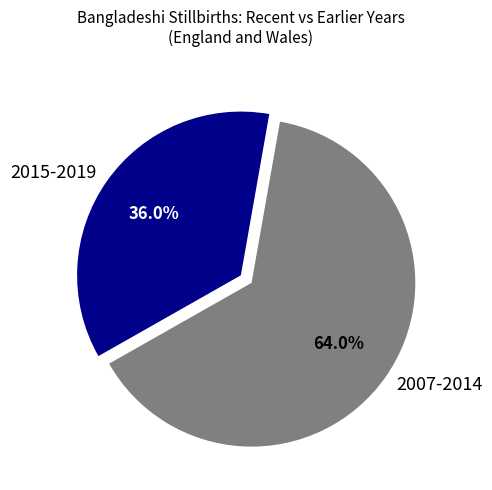

What portion of the pie excludes 2015-2019?

64.0%